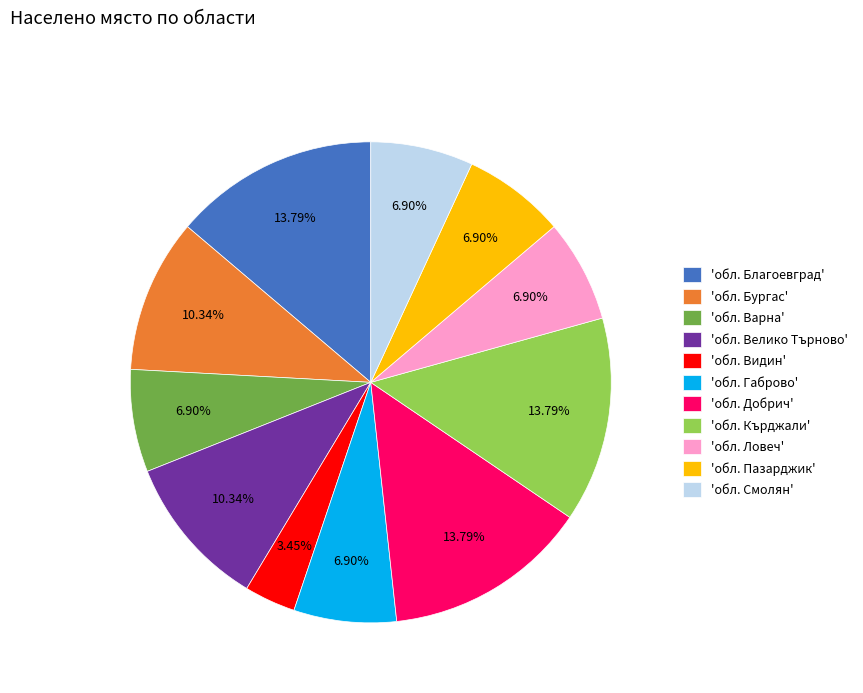

Is there any slice that represents more than half of the pie?

No